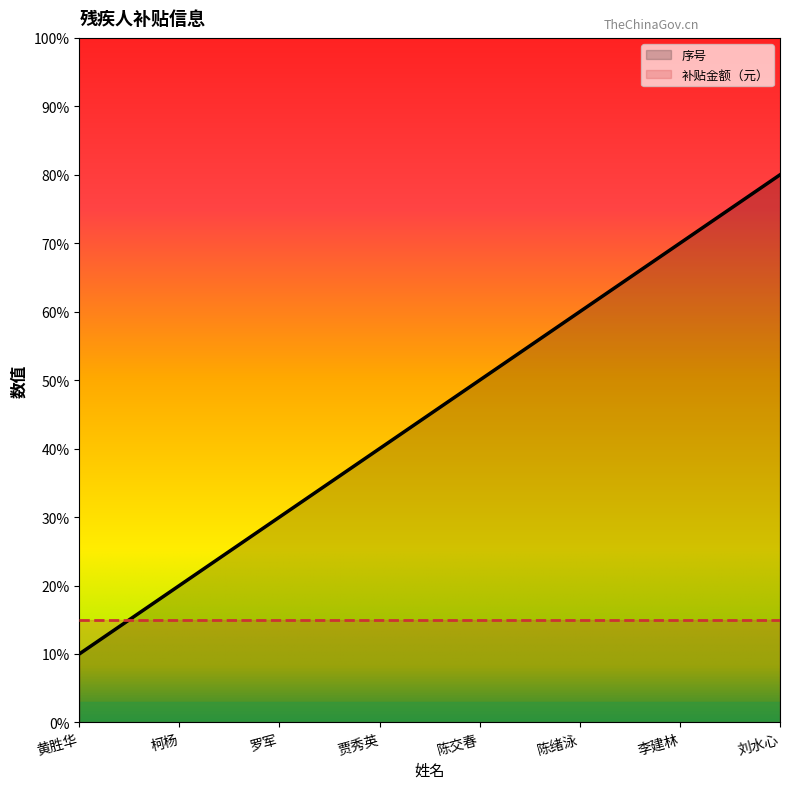

At which category does the chart reach its minimum across all series?

黄胜华